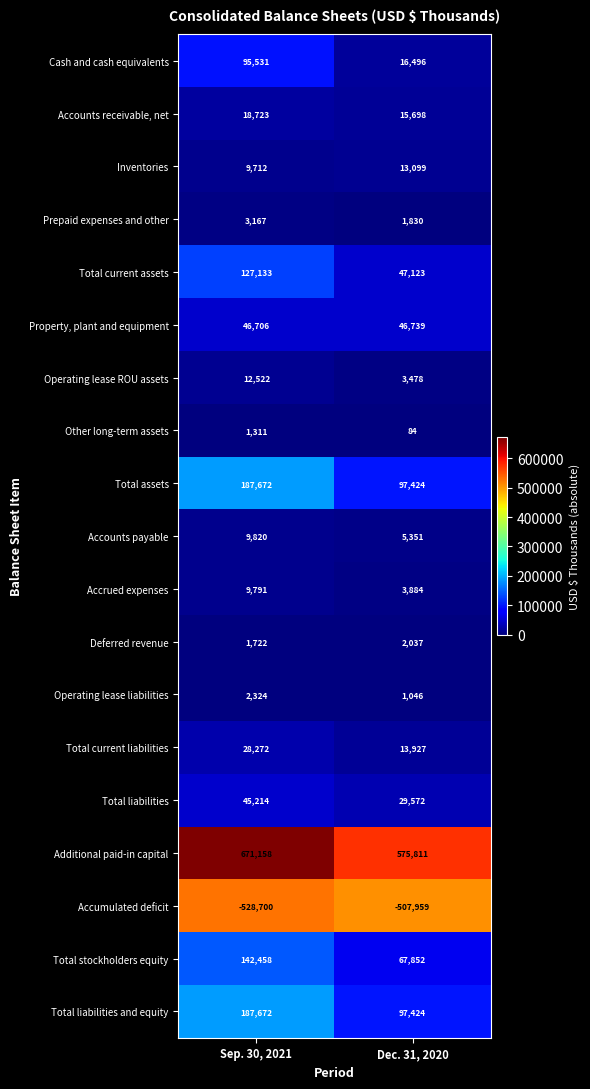

What is the sum of the Accounts receivable, net values at Dec. 31, 2020 and Sep. 30, 2021?

34421